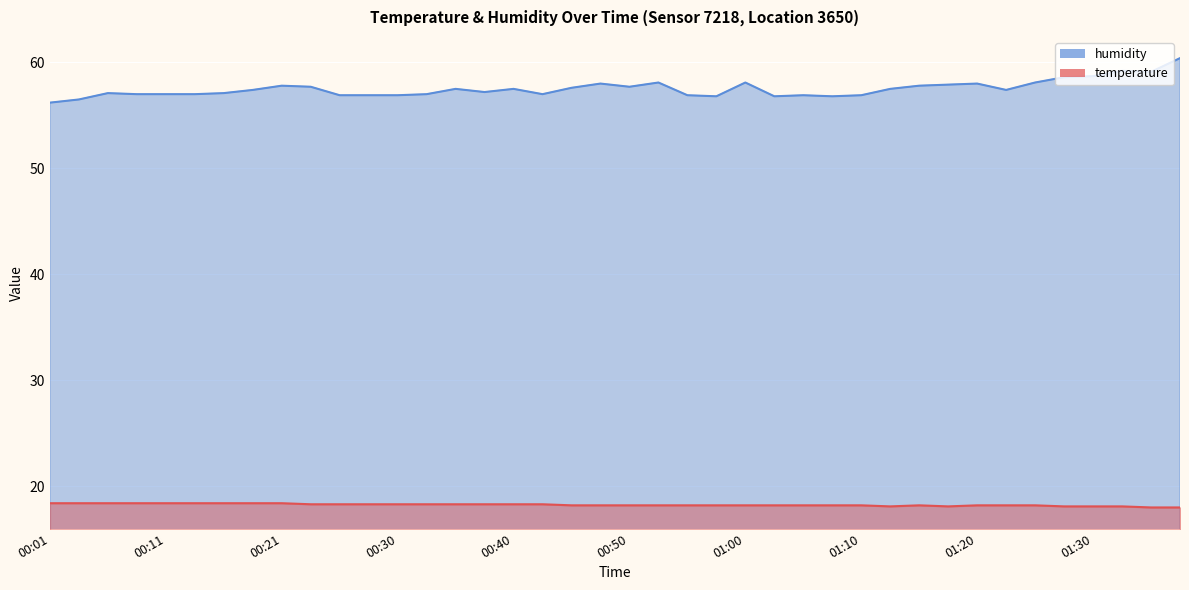

List the series in order of their overall mean, lowest first.

temperature, humidity